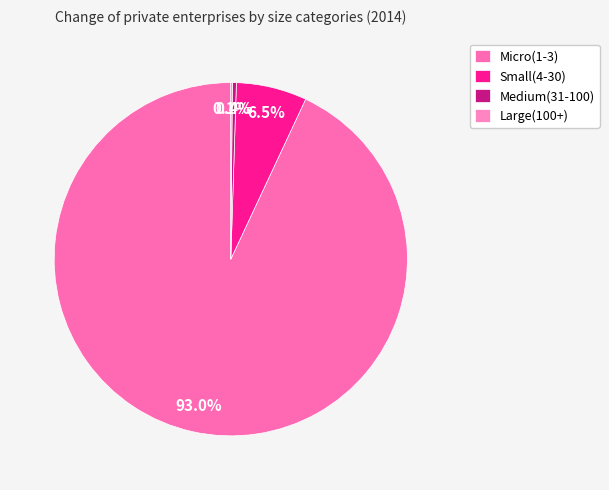

Which slice represents more than half of the pie?

Micro(1-3)